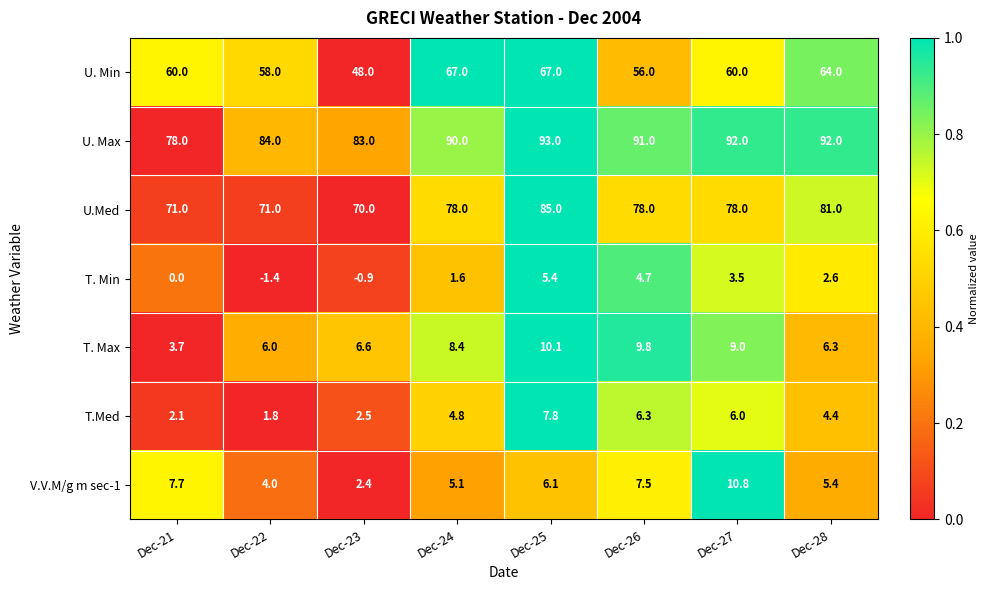

How many series are shown in this chart?

7